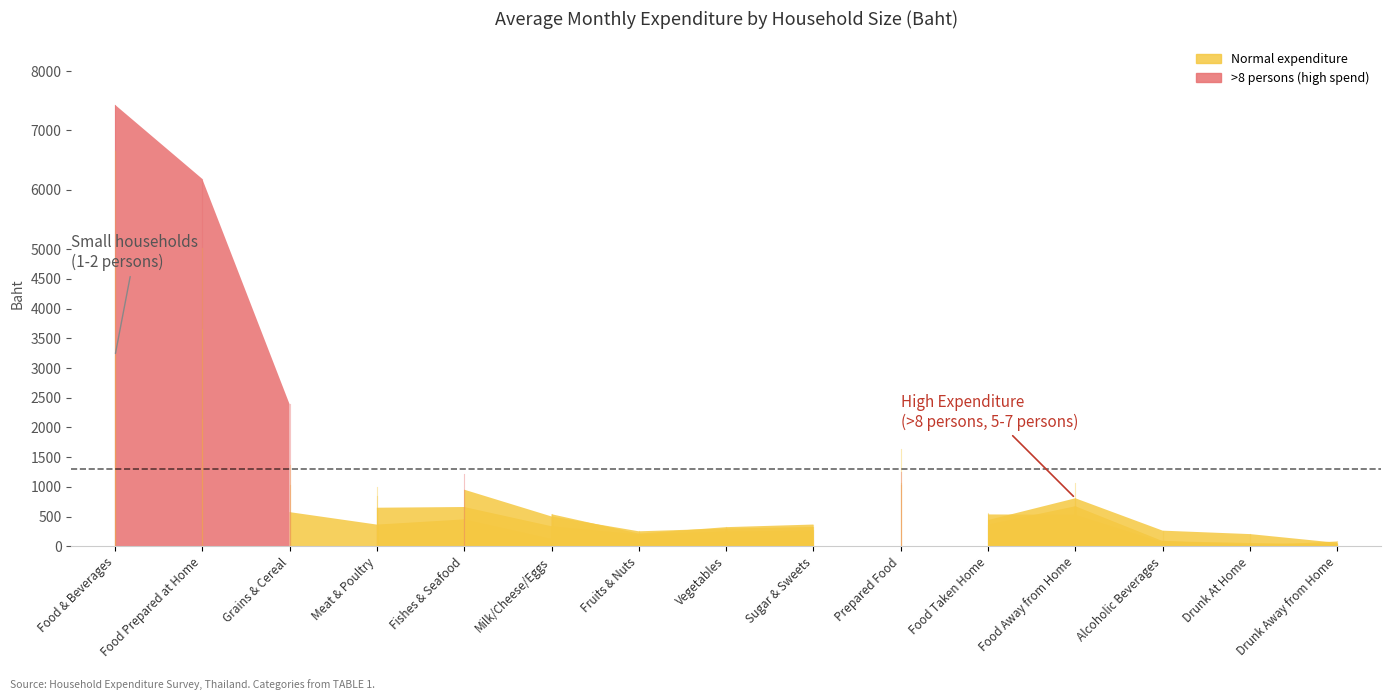

True or false: 1-2 persons and 3-4 persons cross at least once.

True